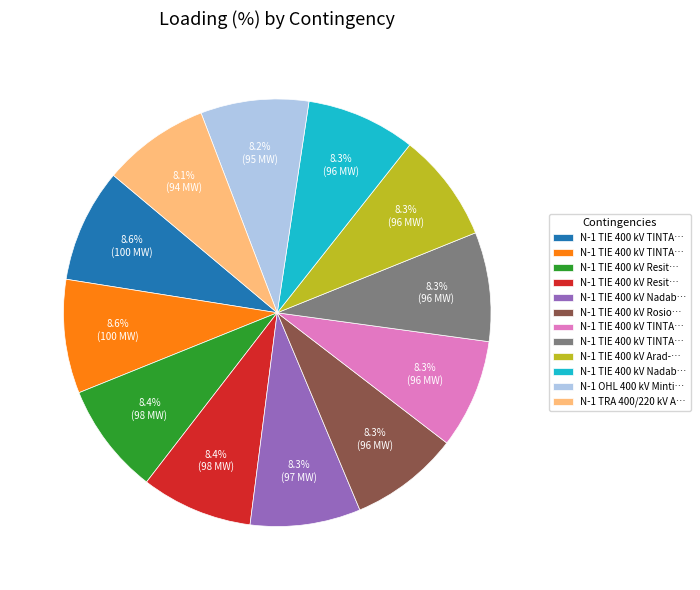

Is there a majority slice in this chart?

No